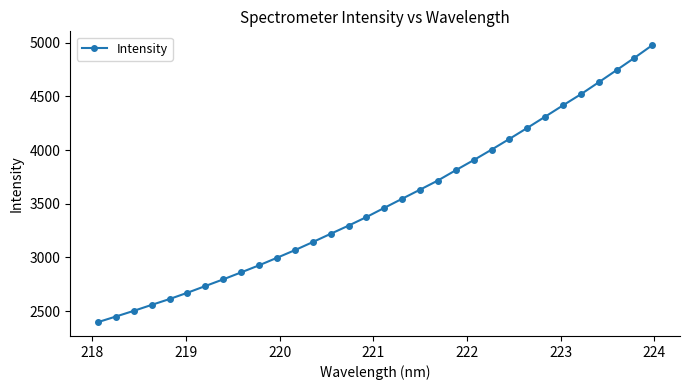

Reading right to left, extract all data points from this chart.

4975.6	4857.7	4743.3	4630.3	4518.9	4415.6	4310.1	4205.5	4103.1	4003.1	3905.8	3812.0	3716.2	3631.0	3546.4	3461.4	3375.8	3296.2	3220.0	3143.1	3067.8	2996.9	2927.1	2861.4	2796.5	2734.3	2672.0	2613.3	2558.8	2503.4	2450.4	2398.3